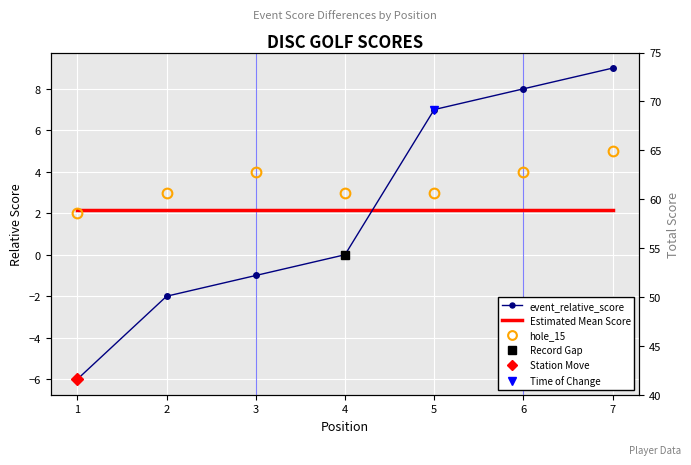

What is the value of the Estimated Mean Score point at the 1st from the left?

2.1